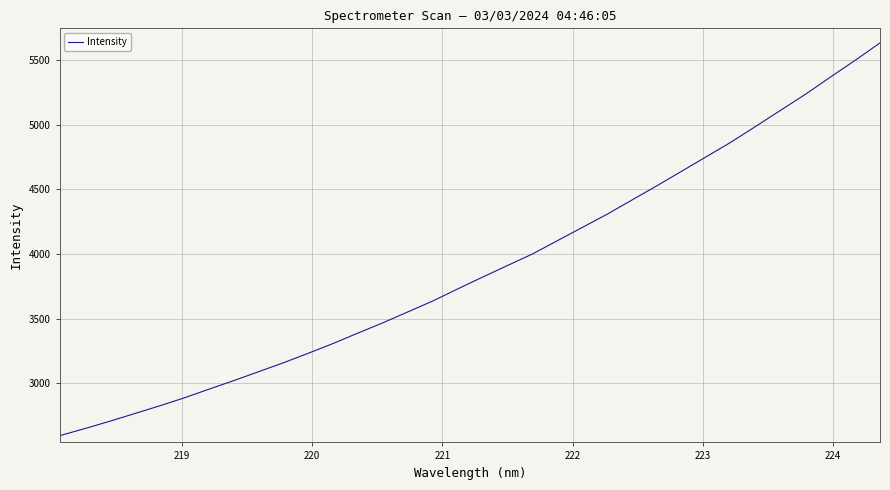

What is the difference between the maximum and minimum values?

3037.7